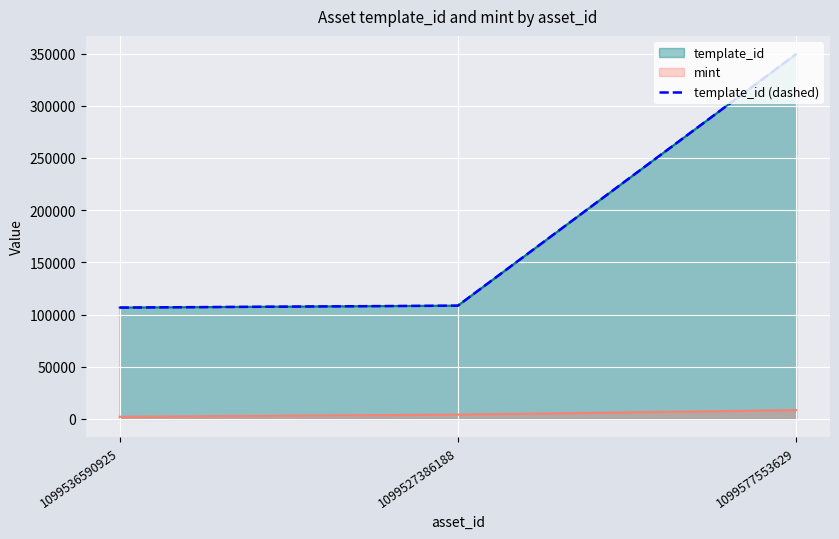

Approximately how many times larger is the value at 1099536590925 compared to 1099577553629?

0.3